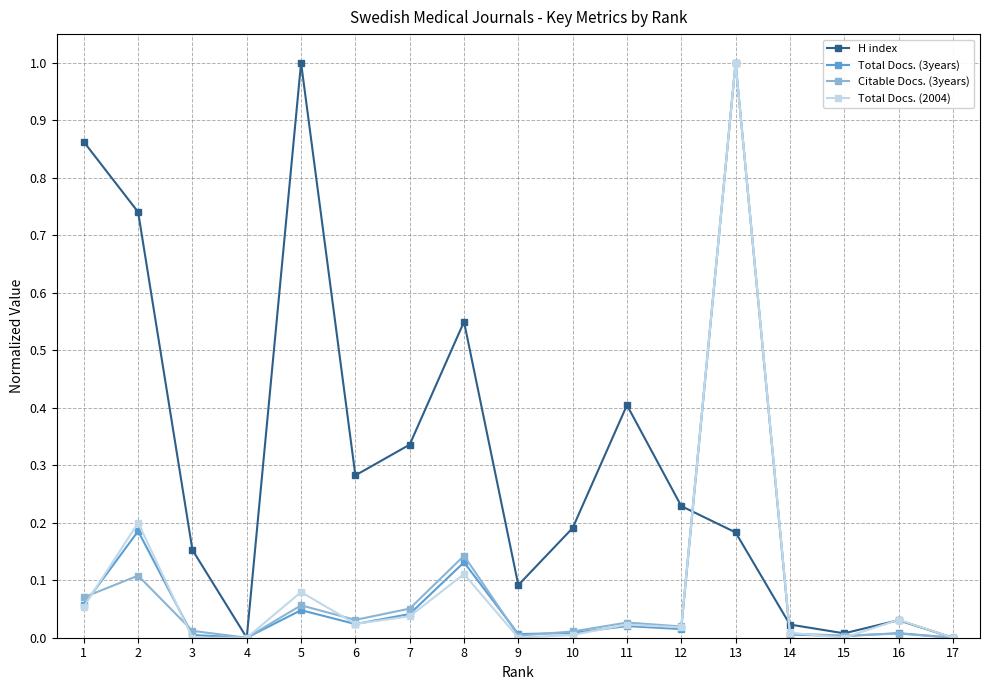

How many lines are shown in the chart?

4